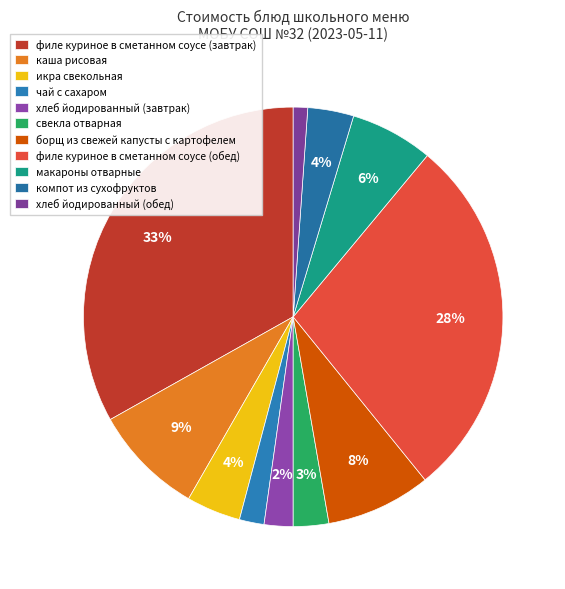

The компот из сухофруктов slice represents 11% of the pie. True or false?

False